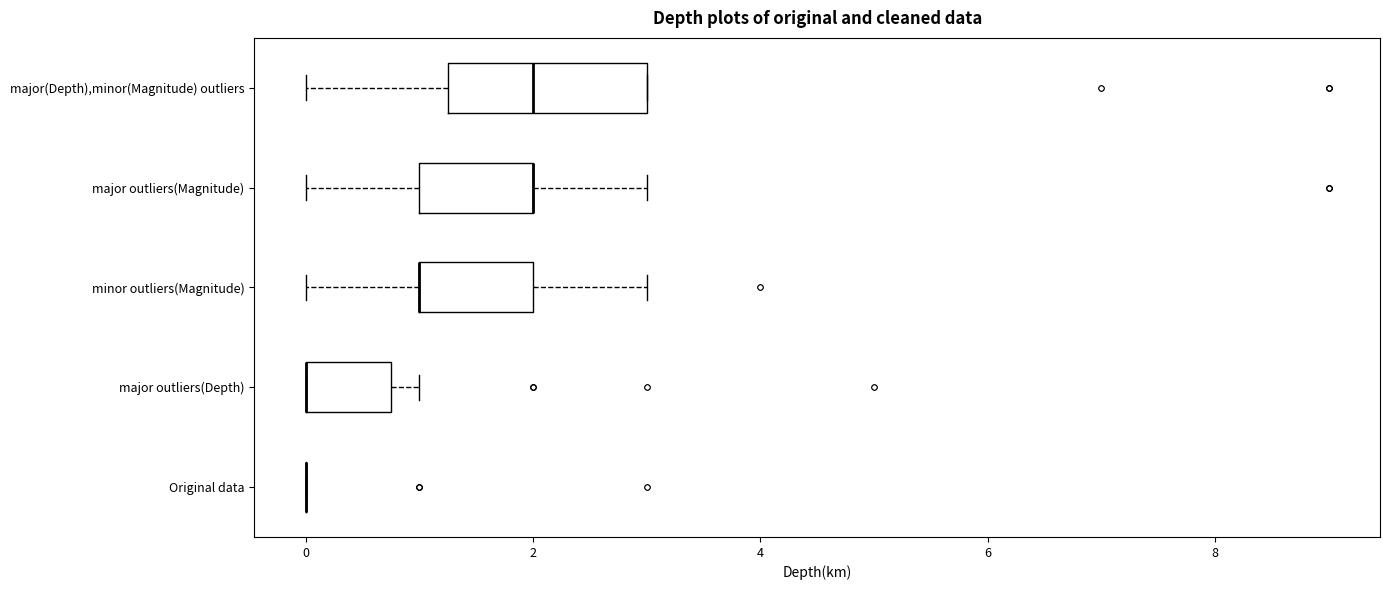

Reading bottom to top, read every box against the x-axis: the position of its median line, the range the box covers, and the ends of its whiskers. The values are not printed on the chart, so give them approximately, as read against the axis.

Original data: box collapsed to a line at 0.0, whiskers 0.0 to 0.0
major outliers(Depth): median 0.0 (drawn on the box's left edge), box 0.0 to 0.8, whiskers 0.0 to 1.0
minor outliers(Magnitude): median 1.0 (drawn on the box's left edge), box 1.0 to 2.0, whiskers 0.0 to 3.0
major outliers(Magnitude): median 2.0 (drawn on the box's right edge), box 1.0 to 2.0, whiskers 0.0 to 3.0
major(Depth),minor(Magnitude) outliers: median 2.0, box 1.2 to 3.0, whiskers 0.0 to 3.0